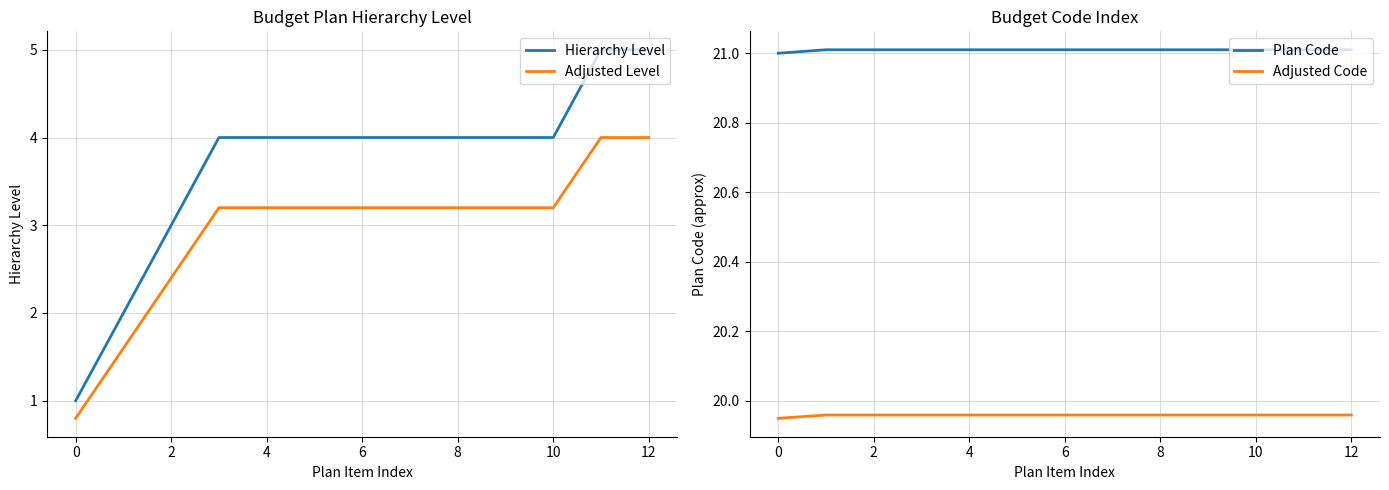

At 11, list the series in order from largest to smallest.

Plan Code, Adjusted Code, Hierarchy Level, Adjusted Level